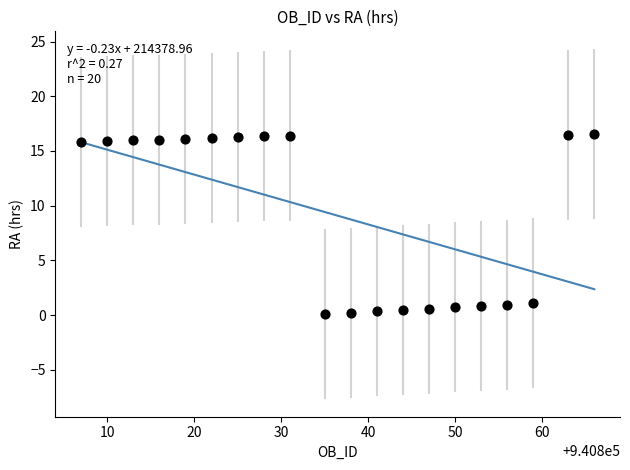

What is the range of X values (max minus min)?

59.0